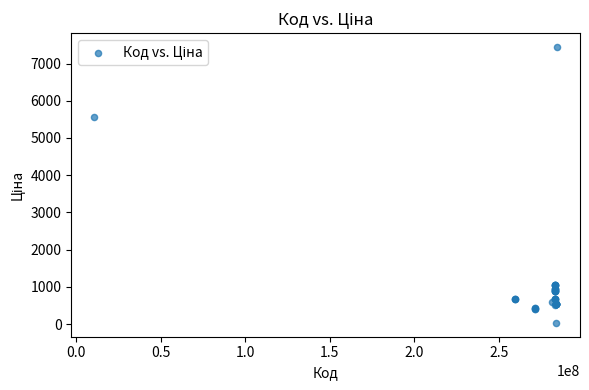

What Y value in the scatter plot is closest to 3738?

5560.3